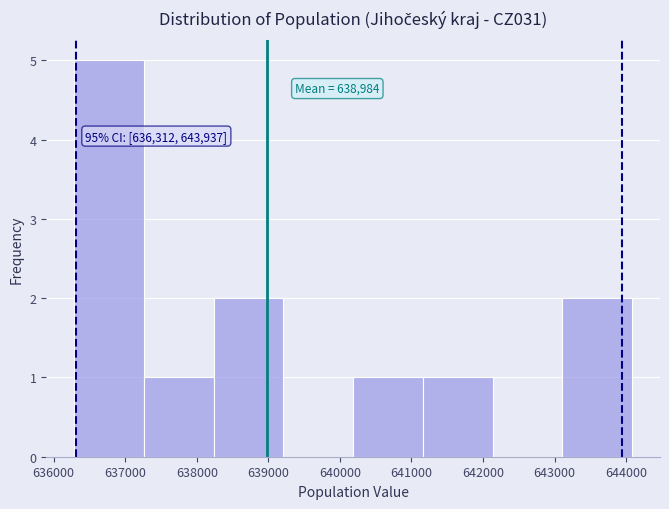

Over which range of the x-axis is the bar tallest?

636300 to 637300